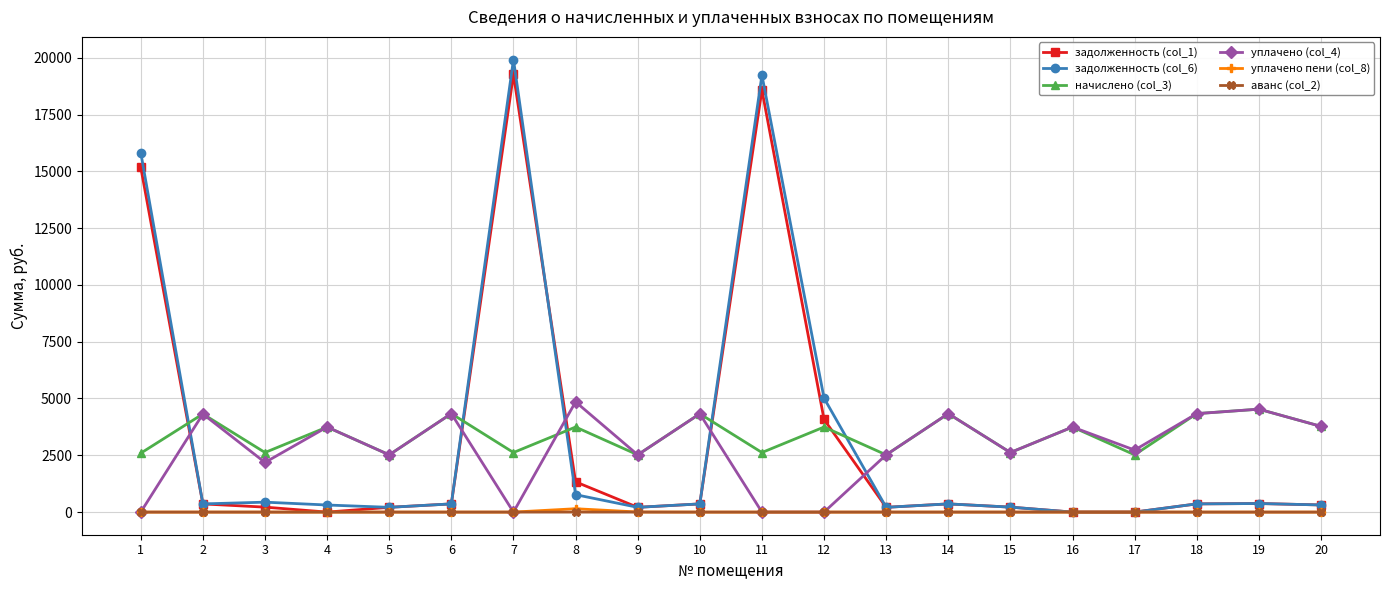

True or false: уплачено (col_4) has more than 0 interior local peaks.

True